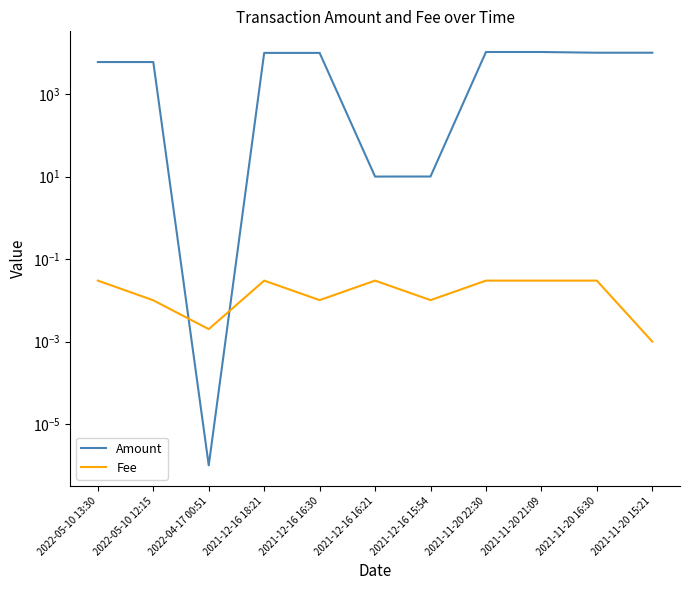

At which category is the sum across all series the highest?

2021-11-20 21:09